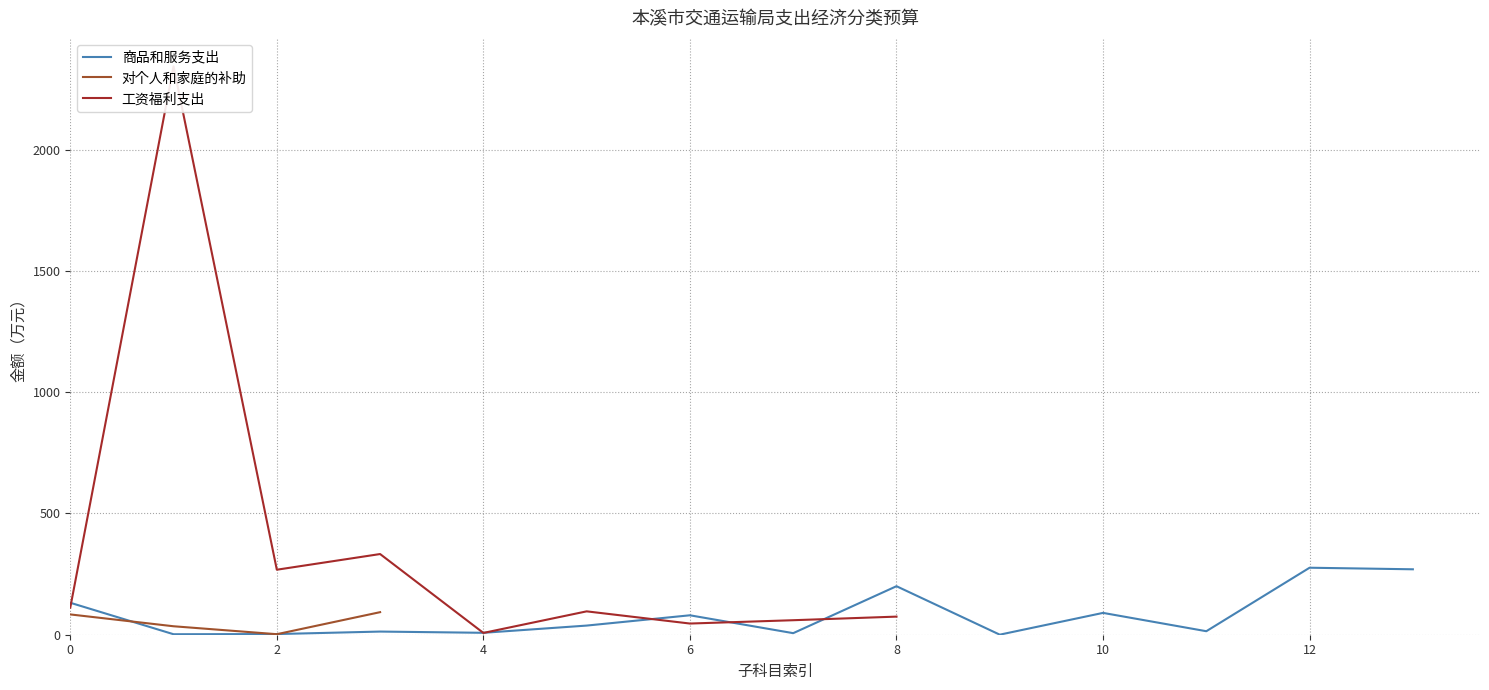

At which label does the data first exceed 83?

工资福利支出